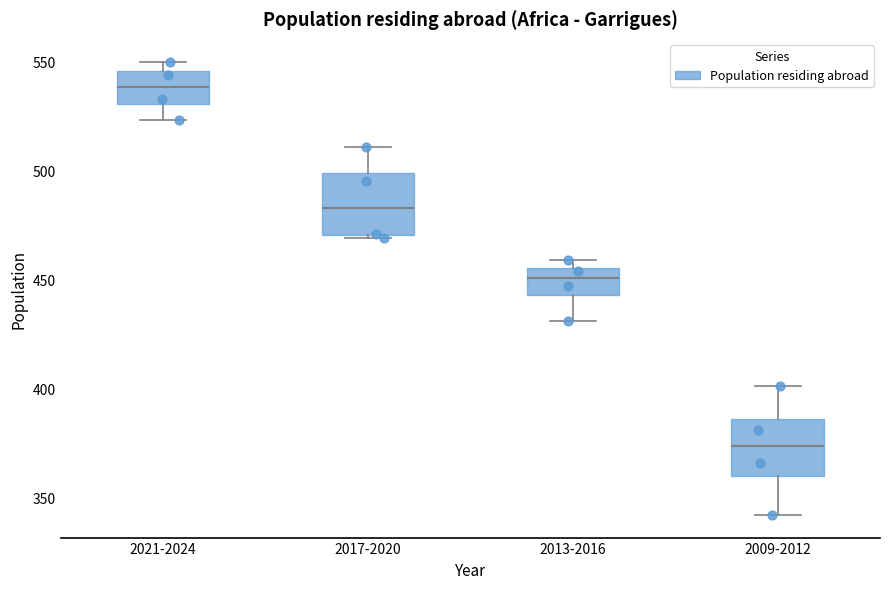

Reading left to right, read every box against the y-axis: the position of its median line, the range the box covers, and the ends of its whiskers. The values are not printed on the chart, so give them approximately, as read against the axis.

2021-2024: median 540, box 530 to 545, whiskers 525 to 550
2017-2020: median 485, box 470 to 500, whiskers 470 to 510
2013-2016: median 450, box 445 to 455, whiskers 430 to 460
2009-2012: median 375, box 360 to 385, whiskers 340 to 400